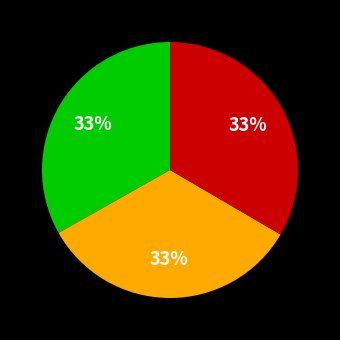

To the nearest percent, what is the average slice percentage?

33%